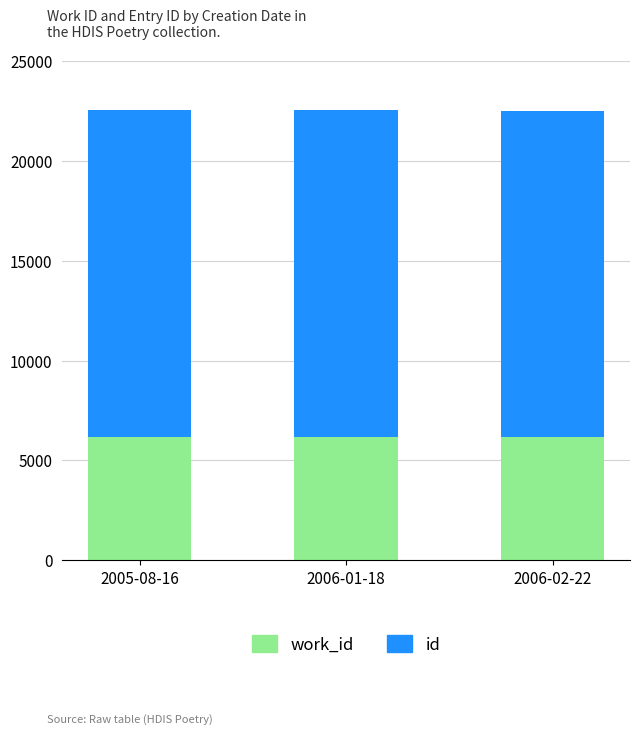

What is the total value across all series at 2005-08-16?

22520